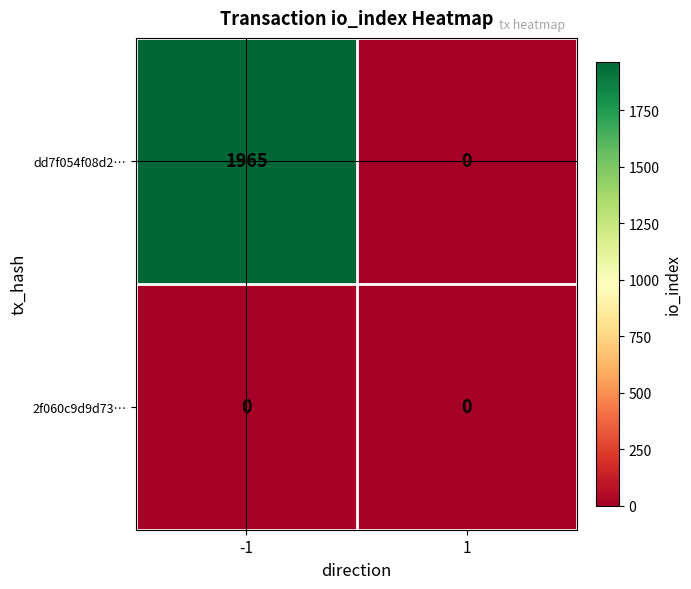

Rank the series by their maximum value, from highest to lowest.

dd7f054f08d2…, 2f060c9d9d73…